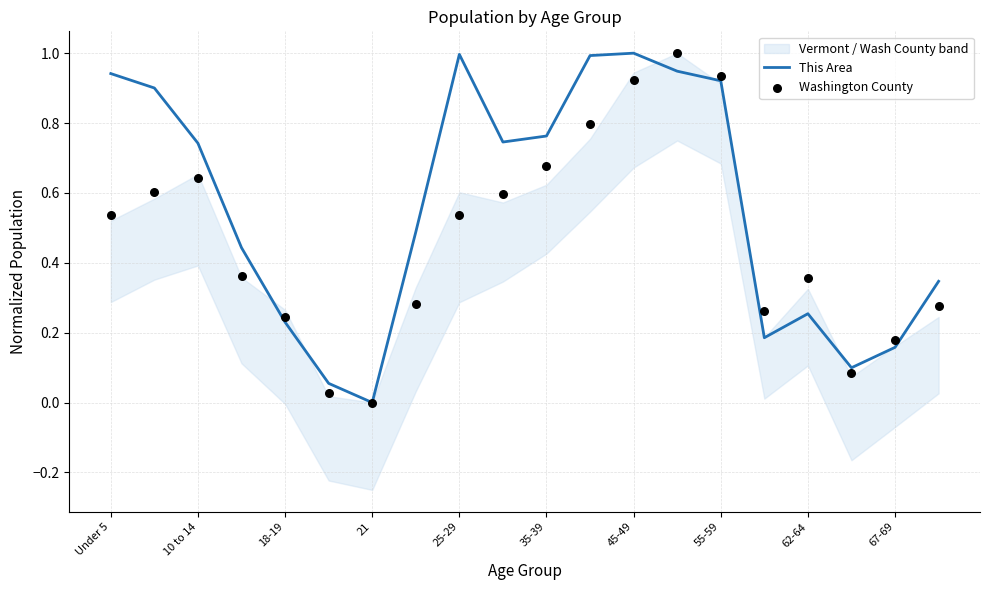

Which series has the largest Y range (max minus min)?

This Area